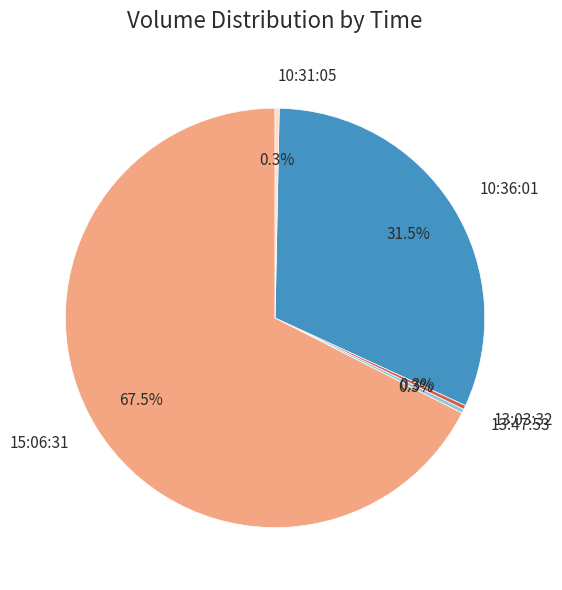

Which slice is the largest?

15:06:31